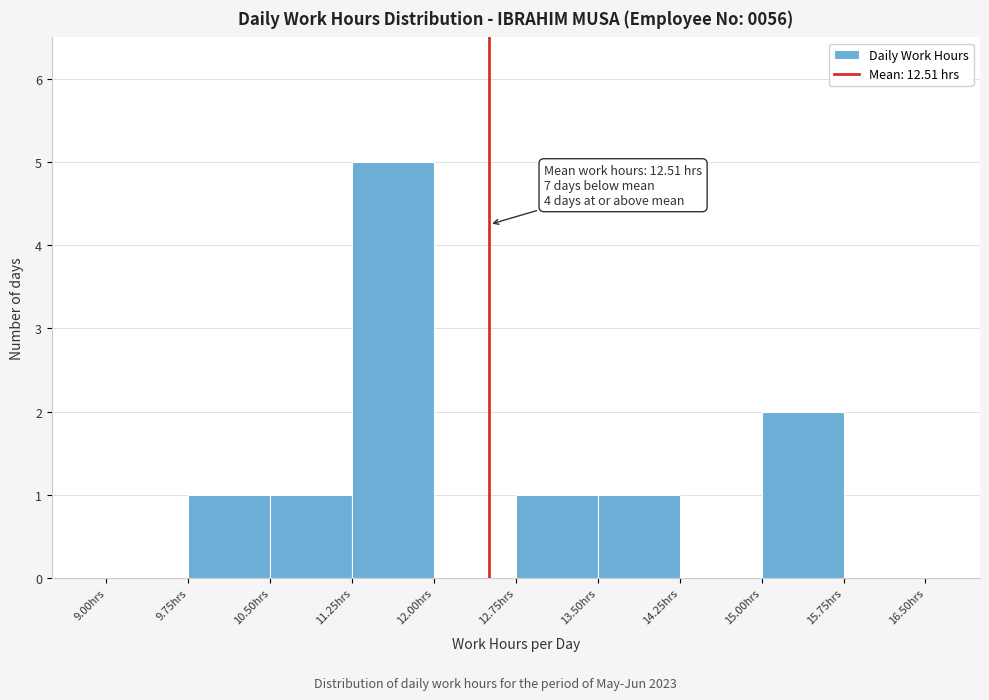

Over which range of the x-axis is the bar tallest?

11.25 to 12.00